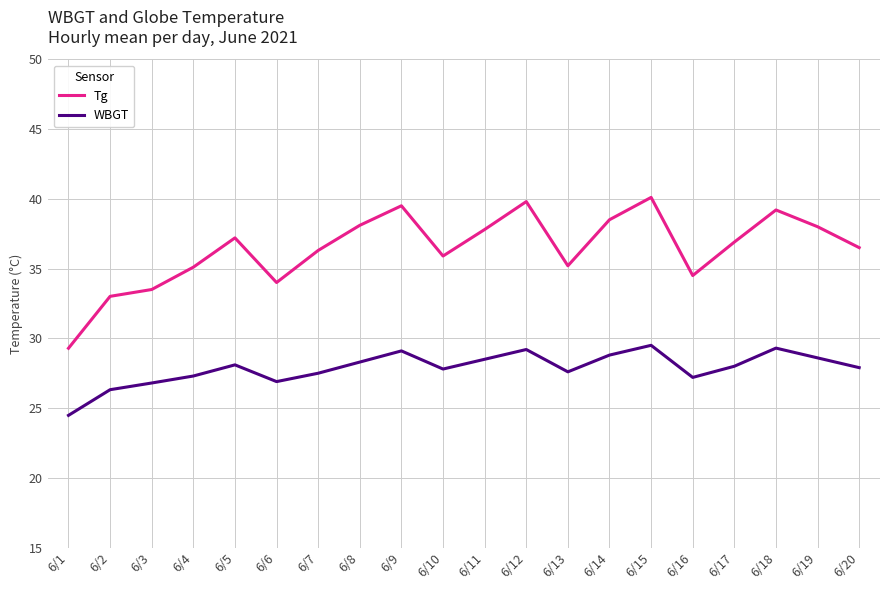

What is the total value across all series at 6/5?

65.3